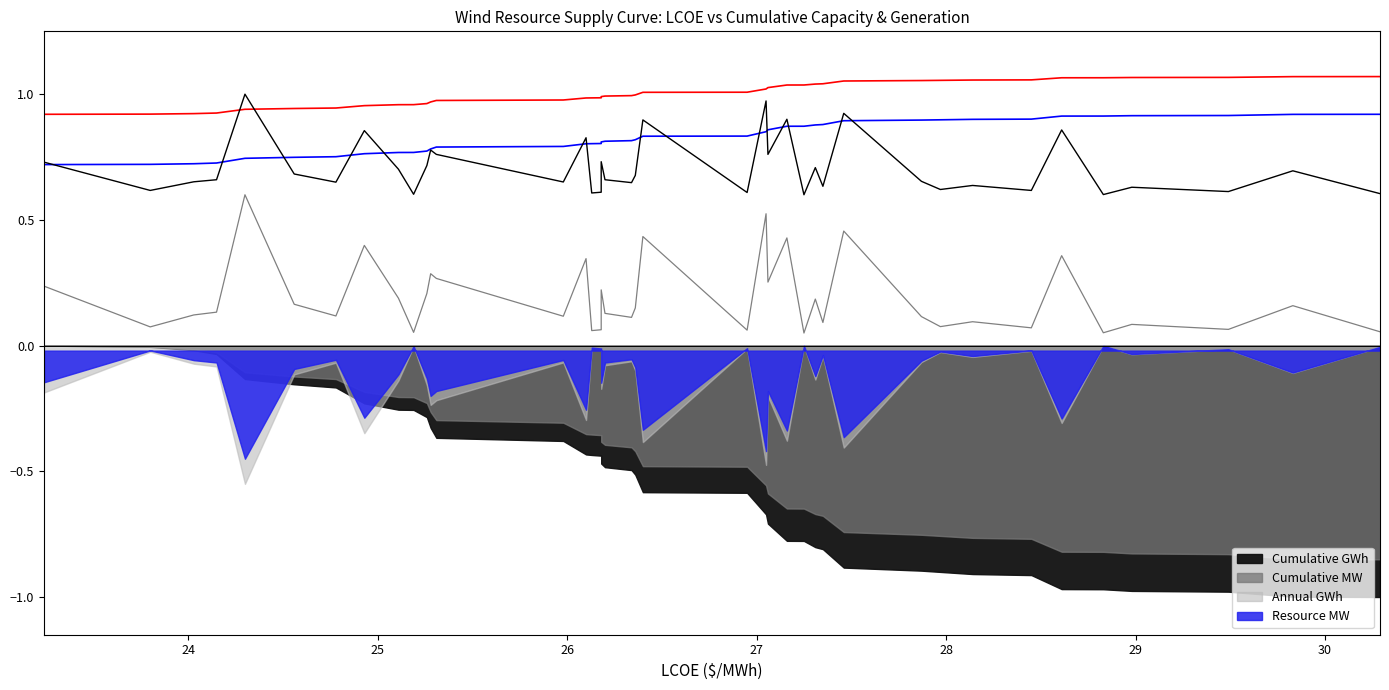

What is the total value across all series at 28?

2.5